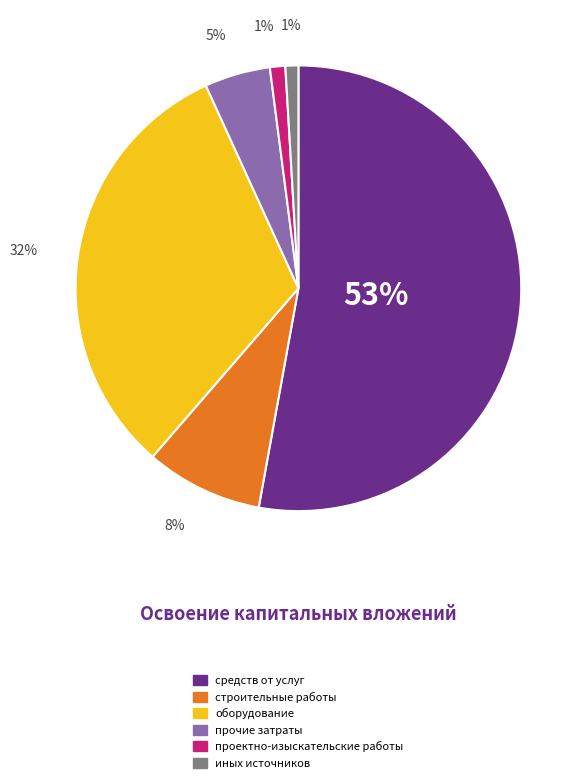

Is the sum of прочие затраты and иных источников greater than half?

No